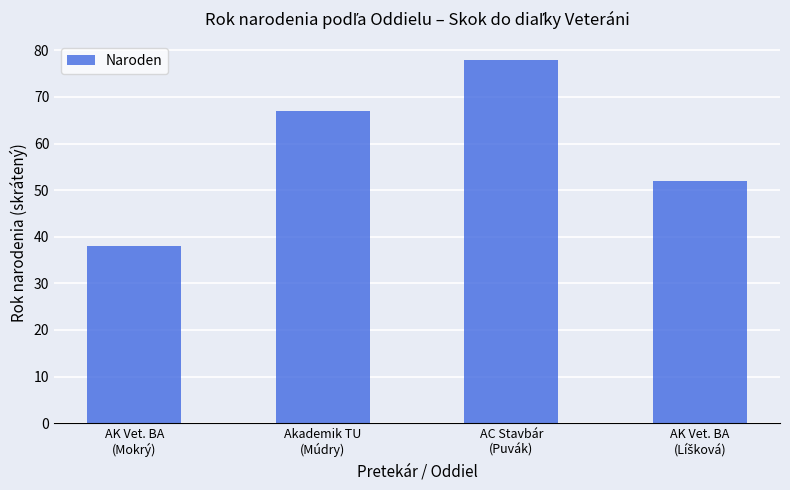

Which has a higher value, Akademik TU
(Múdry) or AC Stavbár
(Puvák)?

AC Stavbár
(Puvák)